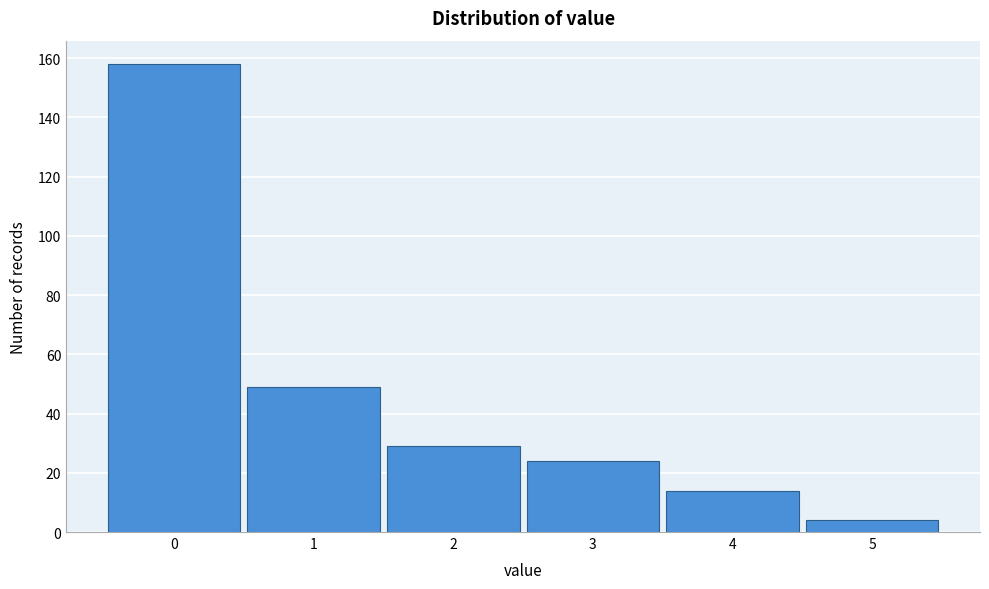

Reading right to left, extract all data points from this chart.

5=4	4=14	3=24	2=29	1=49	0=158